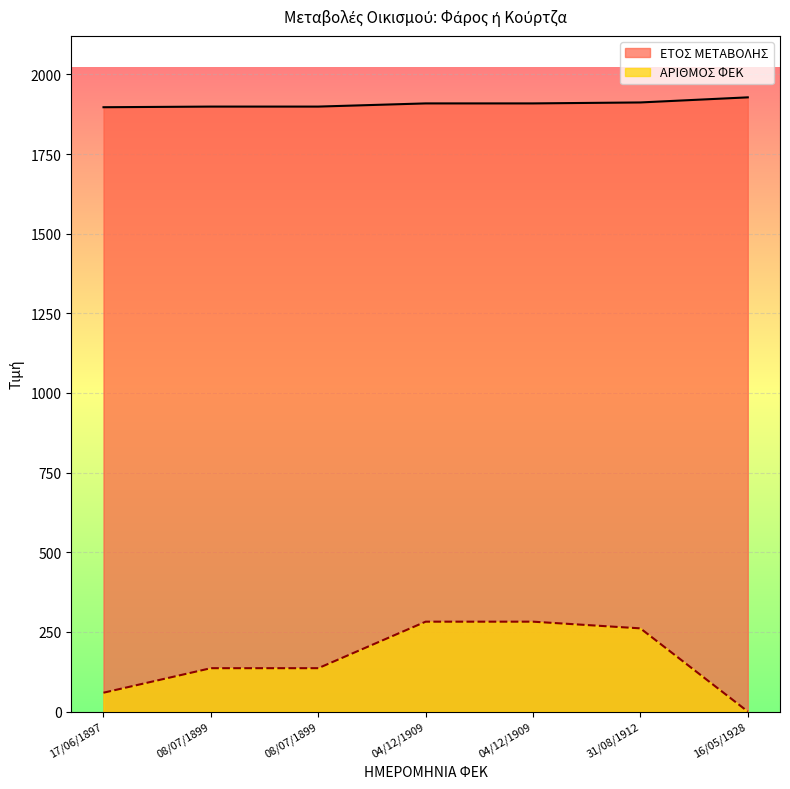

What are all the series names shown in the legend?

ΕΤΟΣ ΜΕΤΑΒΟΛΗΣ, ΑΡΙΘΜΟΣ ΦΕΚ